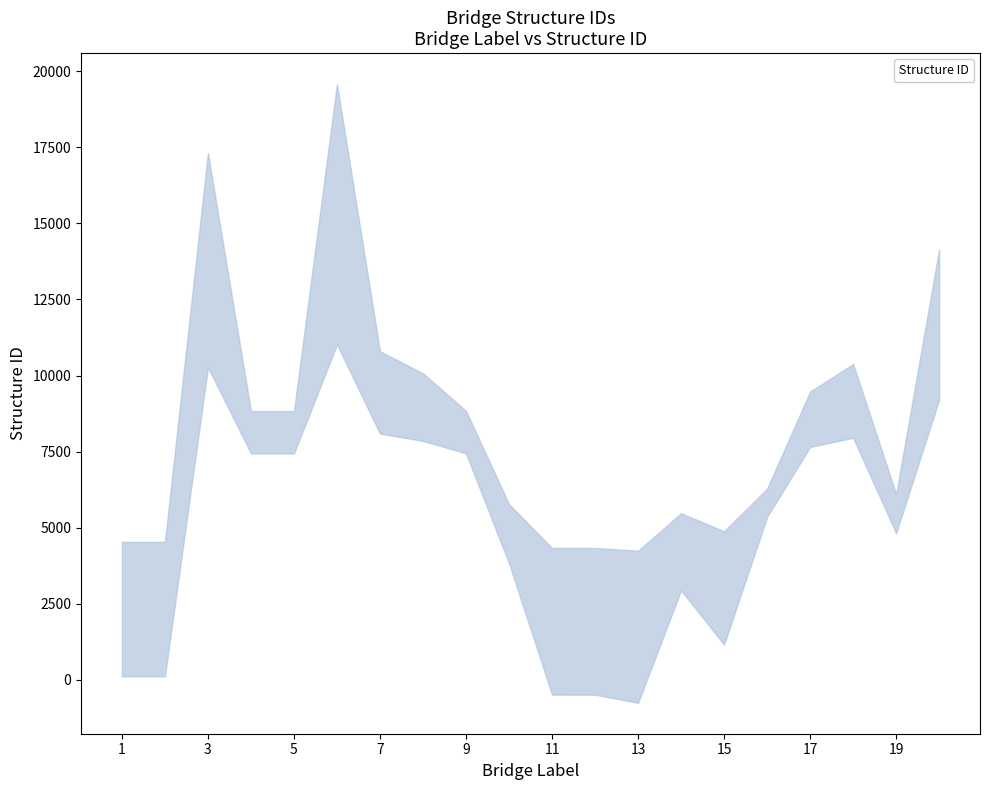

What is the sum of all values?

134807